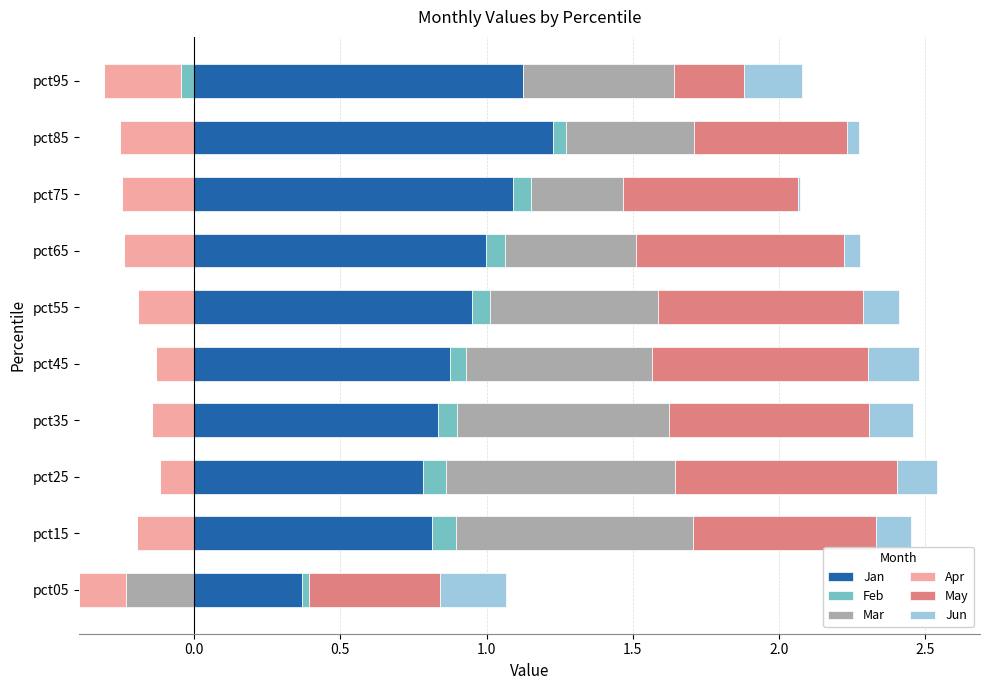

Count the number of data series in this chart.

6